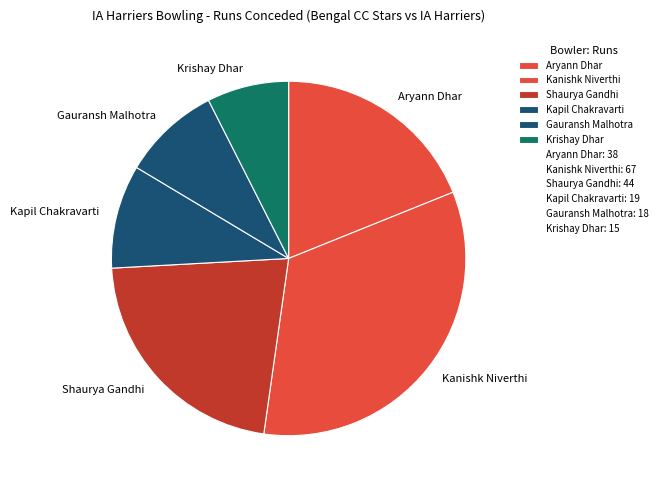

What is the ratio of the value at Aryann Dhar to the value at Gauransh Malhotra?

2.1